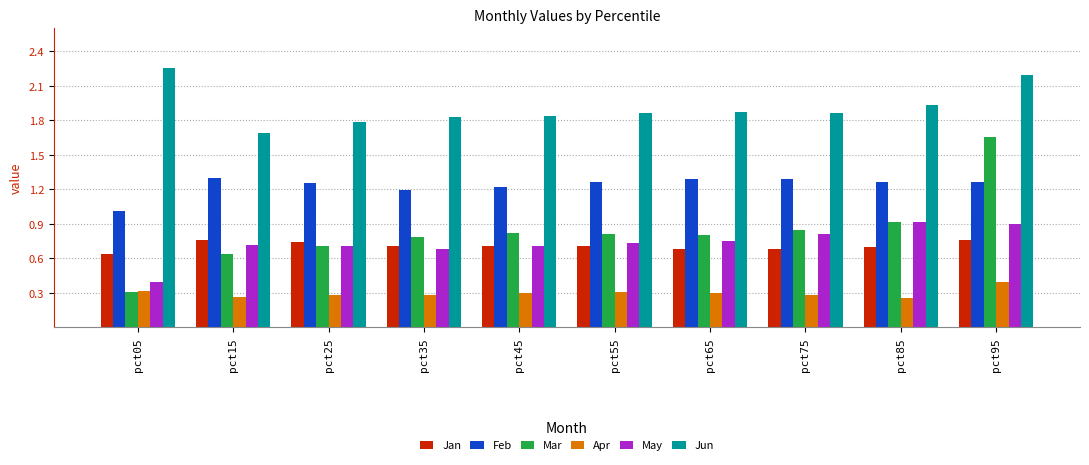

Which series has the largest range (max minus min)?

Mar